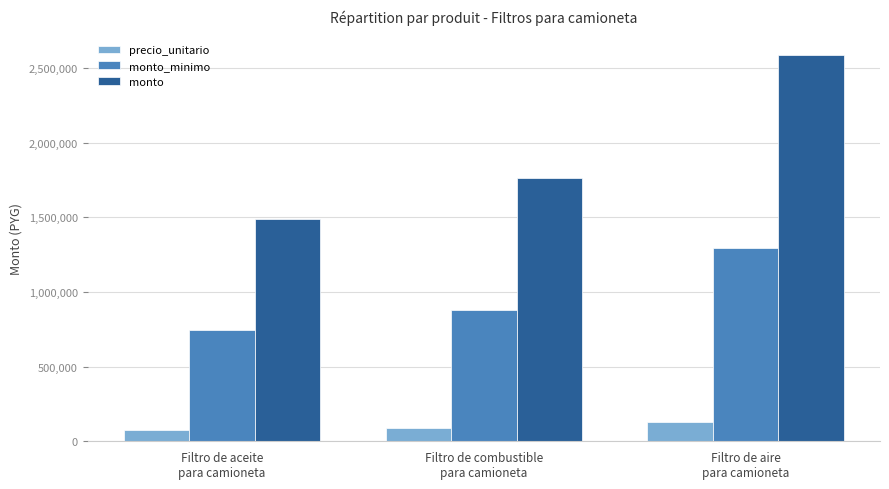

Is it true that monto_minimo equals 1295000 at Filtro de aire
para camioneta?

True